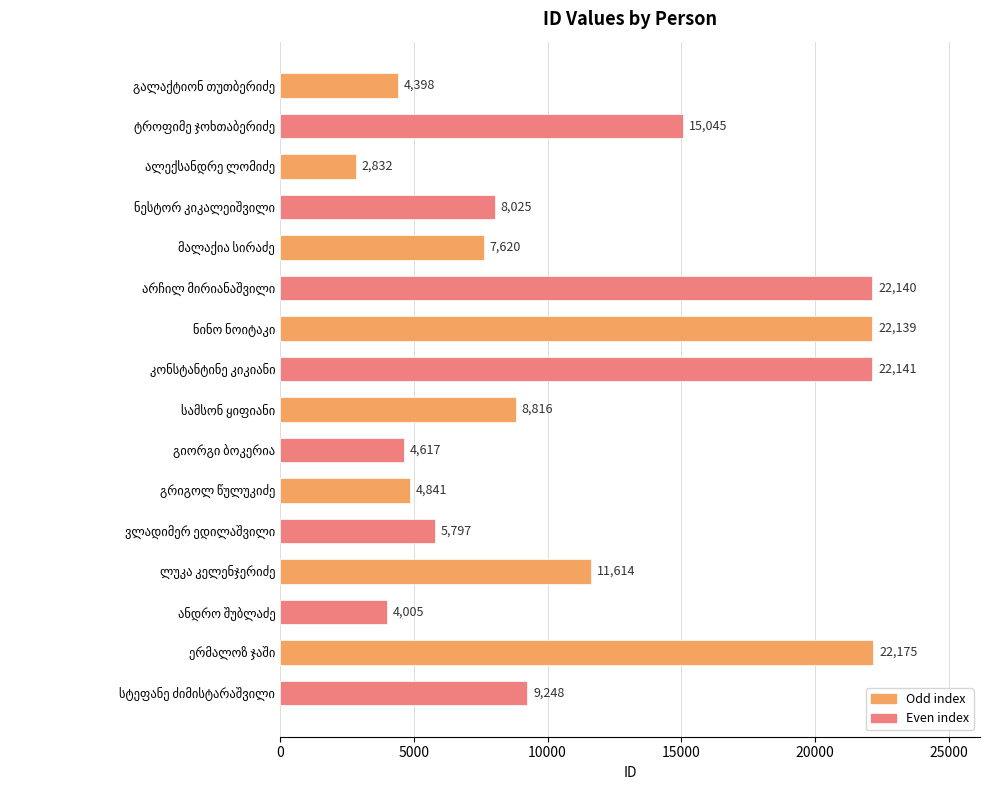

What is the average value?

10966